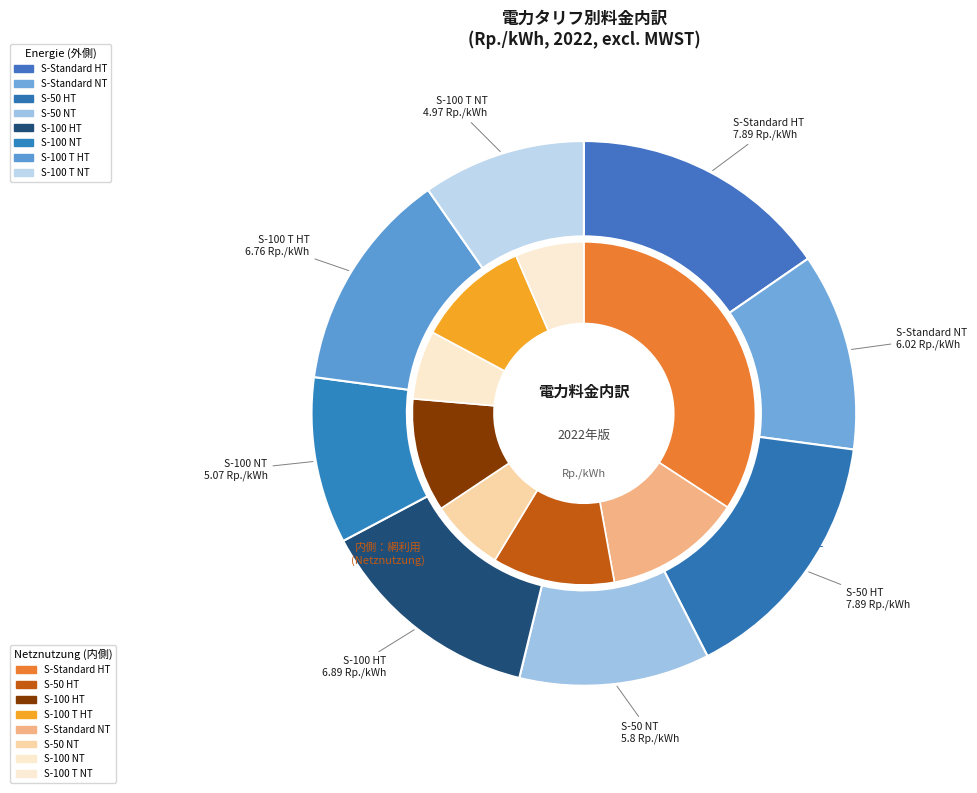

To the nearest percent, what percentage of the pie is S-50 HT?

15%